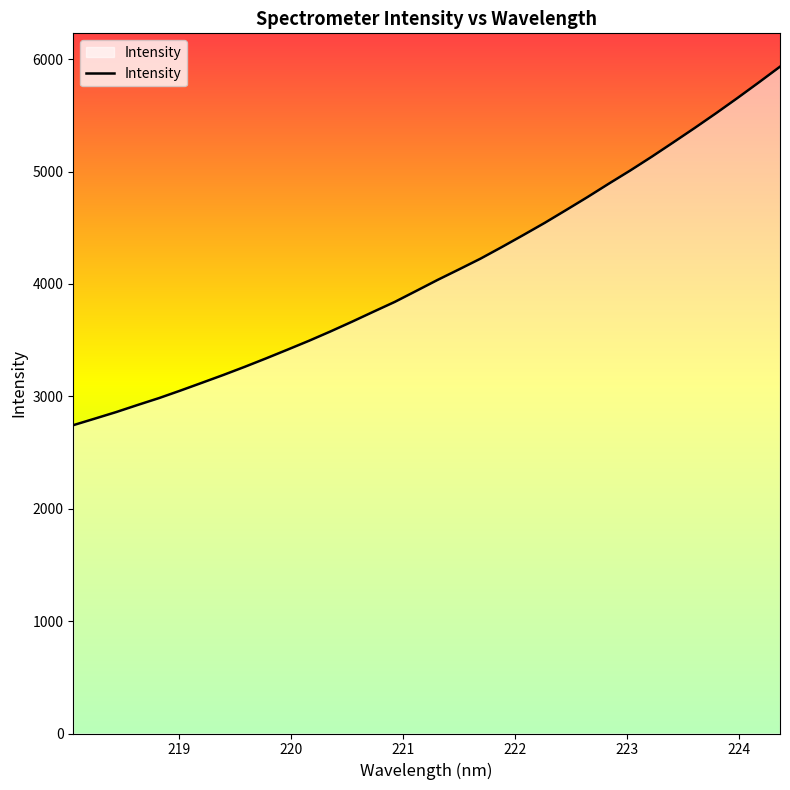

What is the minimum value shown in the chart?

2743.6